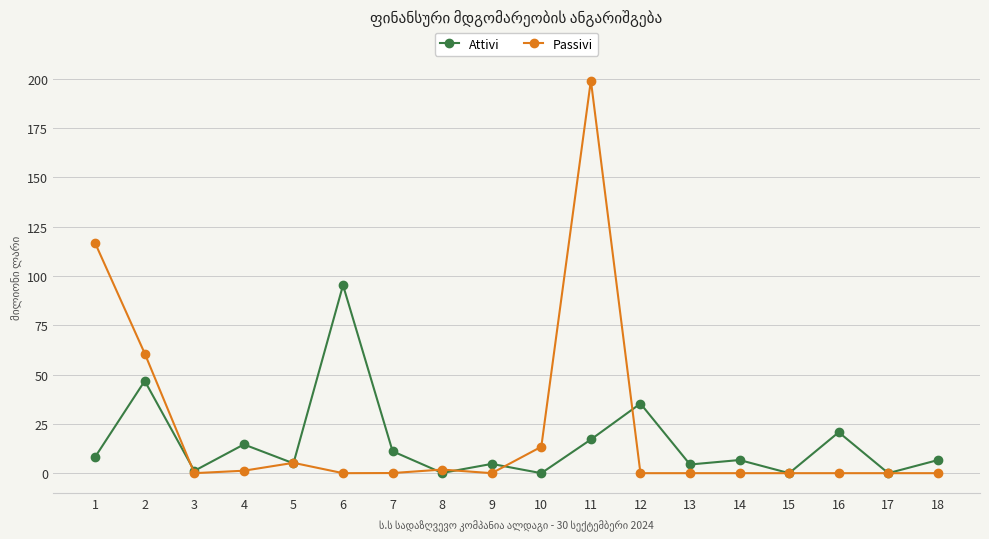

True or false: Attivi and Passivi cross at least once.

True